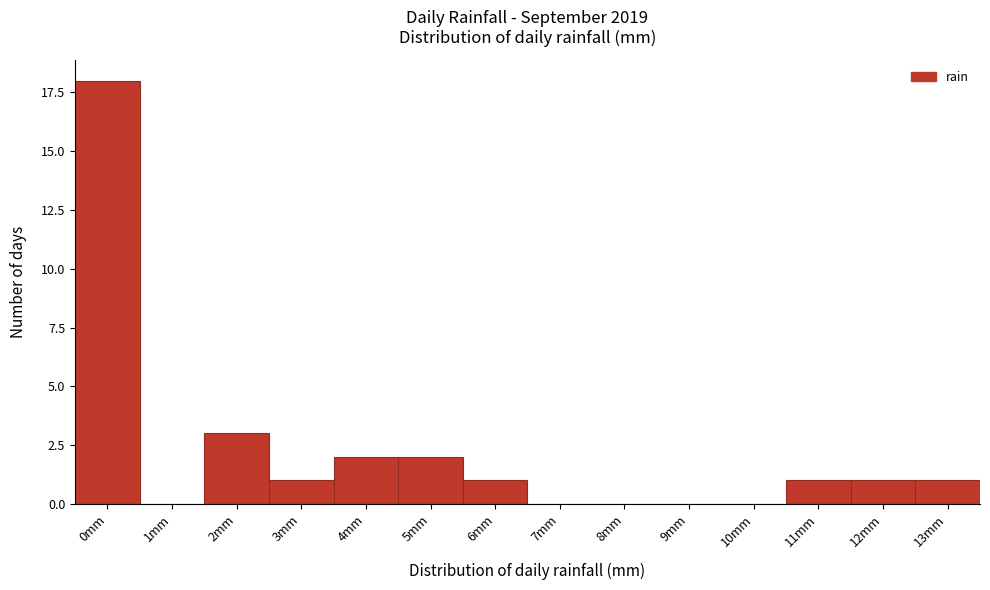

Reading right to left, extract all data points from this chart.

13mm=1	12mm=1	11mm=1	10mm=0	9mm=0	8mm=0	7mm=0	6mm=1	5mm=2	4mm=2	3mm=1	2mm=3	1mm=0	0mm=18